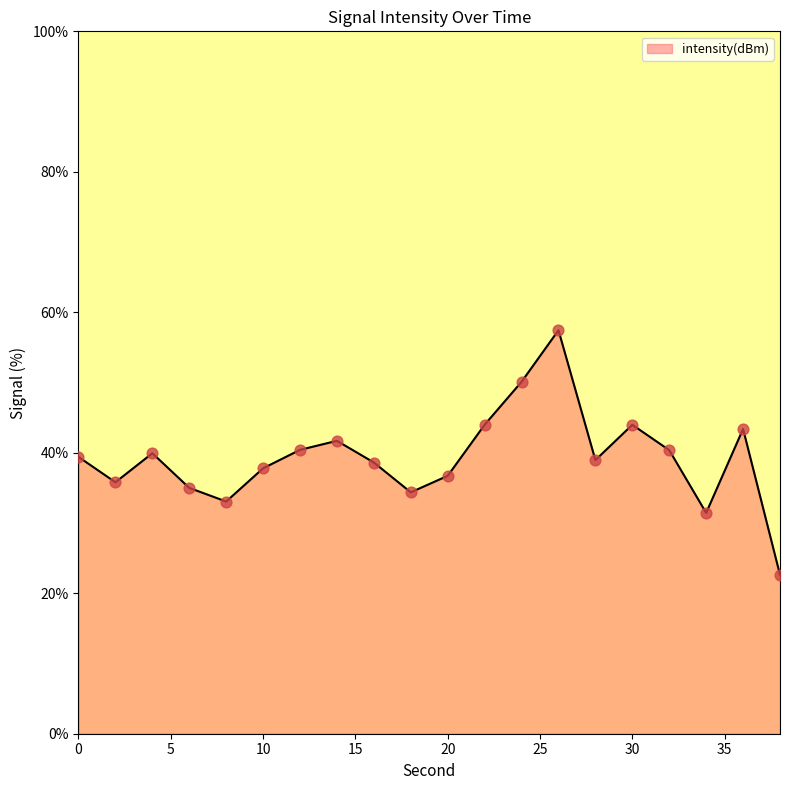

What is the smallest value displayed?

22.6